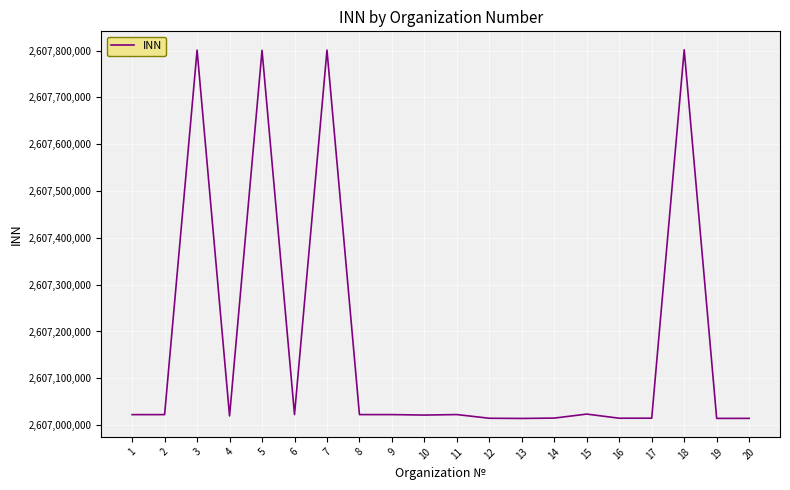

What is the change in value from 7 to 12?

-786307